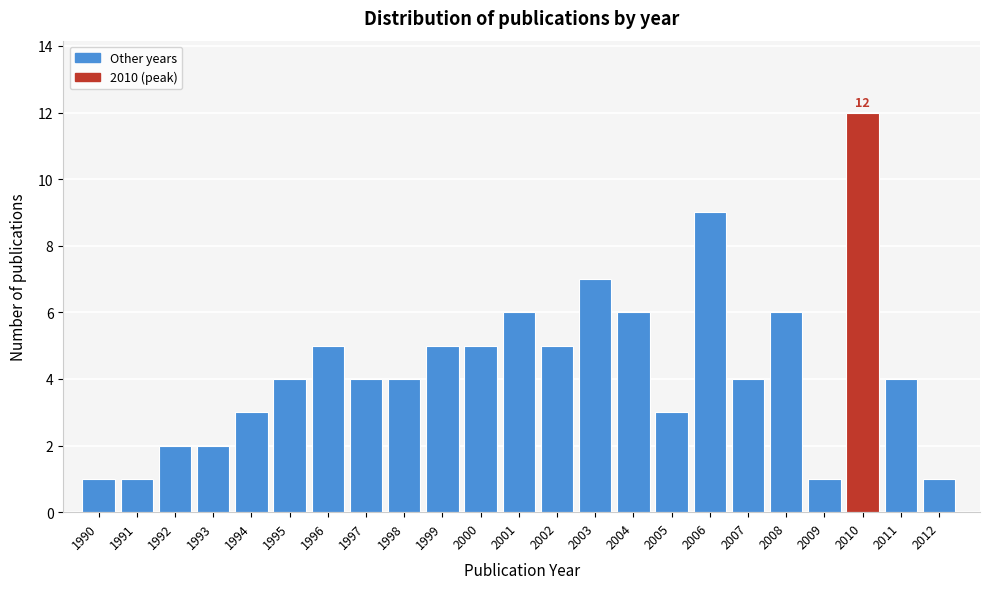

Reading right to left, list all the values displayed in this chart.

2012=1	2011=4	2010=12	2009=1	2008=6	2007=4	2006=9	2005=3	2004=6	2003=7	2002=5	2001=6	2000=5	1999=5	1998=4	1997=4	1996=5	1995=4	1994=3	1993=2	1992=2	1991=1	1990=1